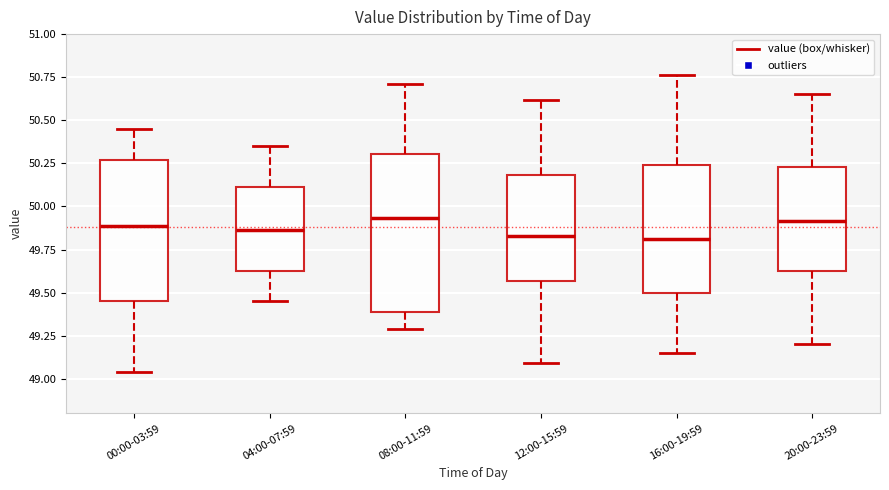

Reading left to right, read every box against the y-axis: the position of its median line, the range the box covers, and the ends of its whiskers. The values are not printed on the chart, so give them approximately, as read against the axis.

00:00-03:59: median 49.90, box 49.45 to 50.25, whiskers 49.05 to 50.45
04:00-07:59: median 49.85, box 49.65 to 50.10, whiskers 49.45 to 50.35
08:00-11:59: median 49.95, box 49.40 to 50.30, whiskers 49.30 to 50.70
12:00-15:59: median 49.85, box 49.55 to 50.20, whiskers 49.10 to 50.60
16:00-19:59: median 49.80, box 49.50 to 50.25, whiskers 49.15 to 50.75
20:00-23:59: median 49.90, box 49.65 to 50.25, whiskers 49.20 to 50.65